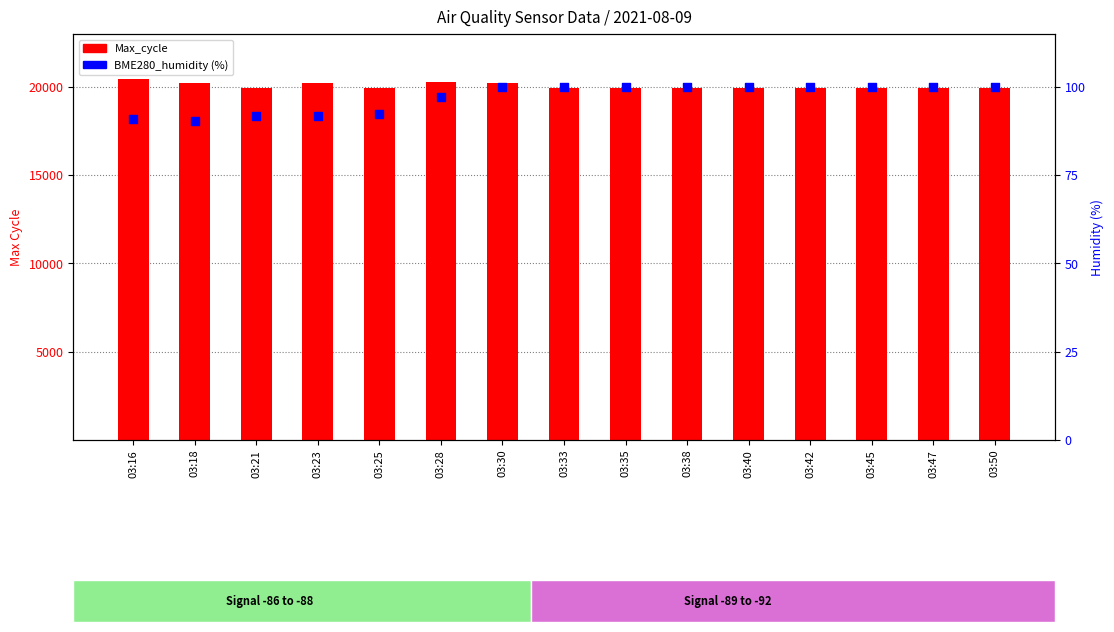

Which series contains the highest Y value?

Max_cycle